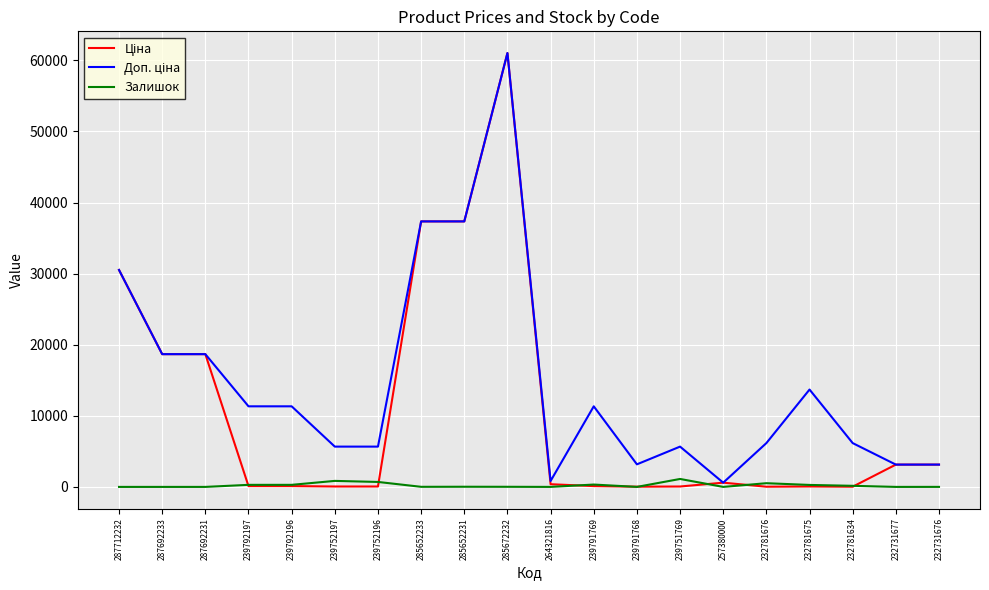

At which category does the chart reach its peak across all series?

285672232